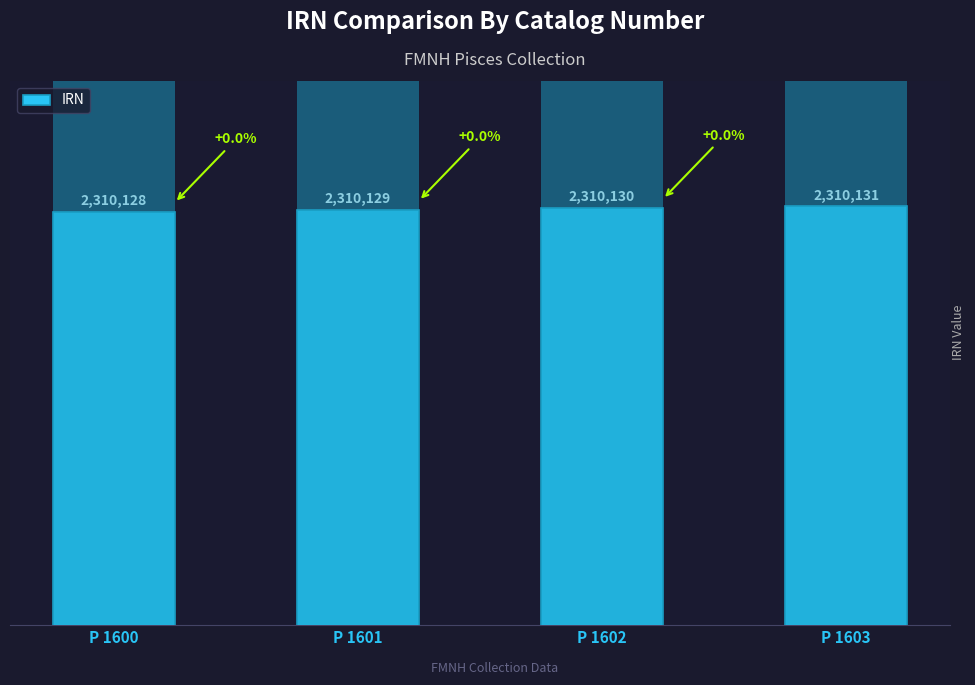

The value at P 1600 is 1166727. True or false?

False